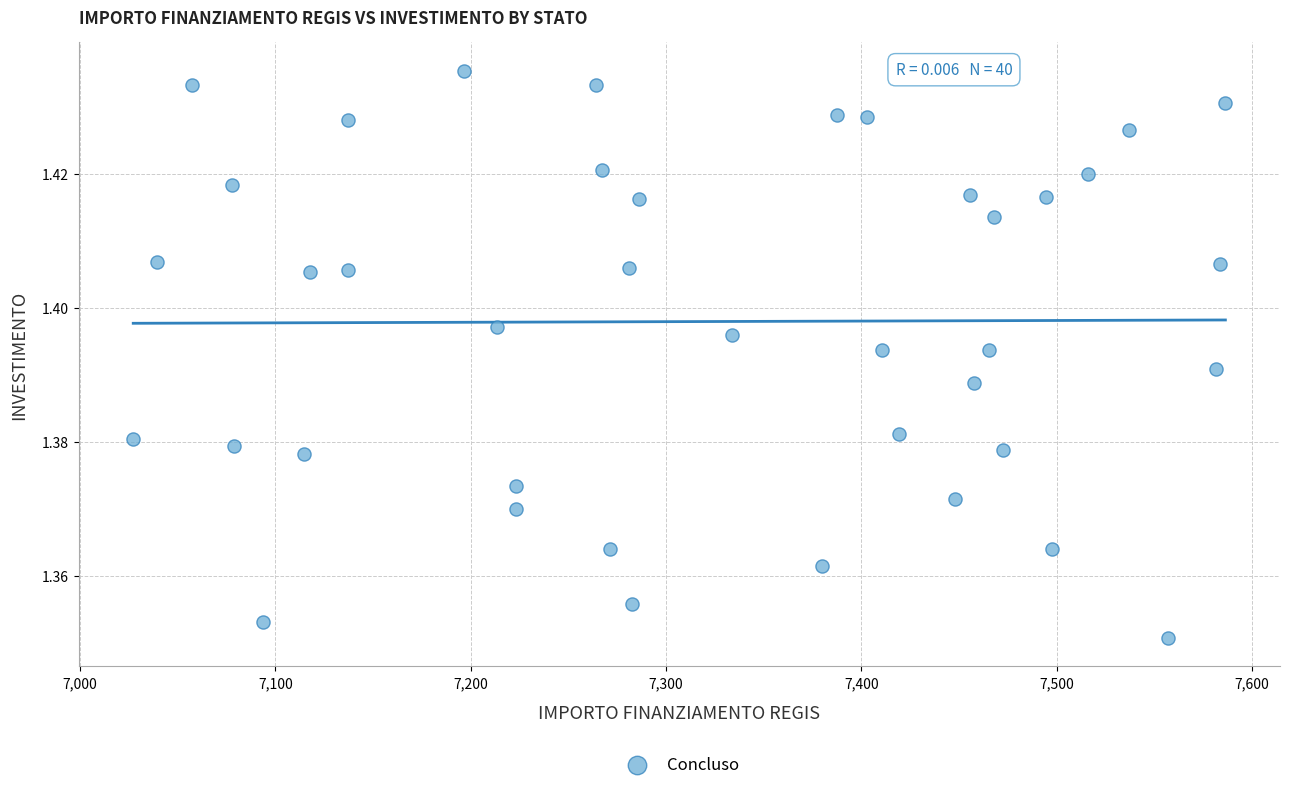

What is the range of X values (max minus min)?

559.1